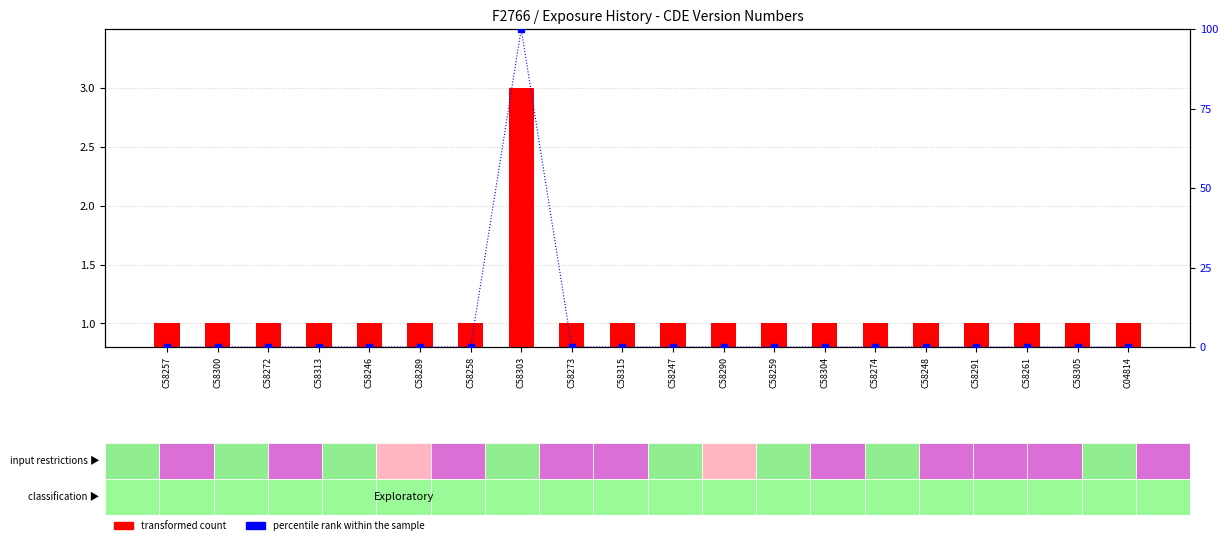

Is the value of percentile rank within the sample at C58273 greater than the value of transformed count at C58257?

No